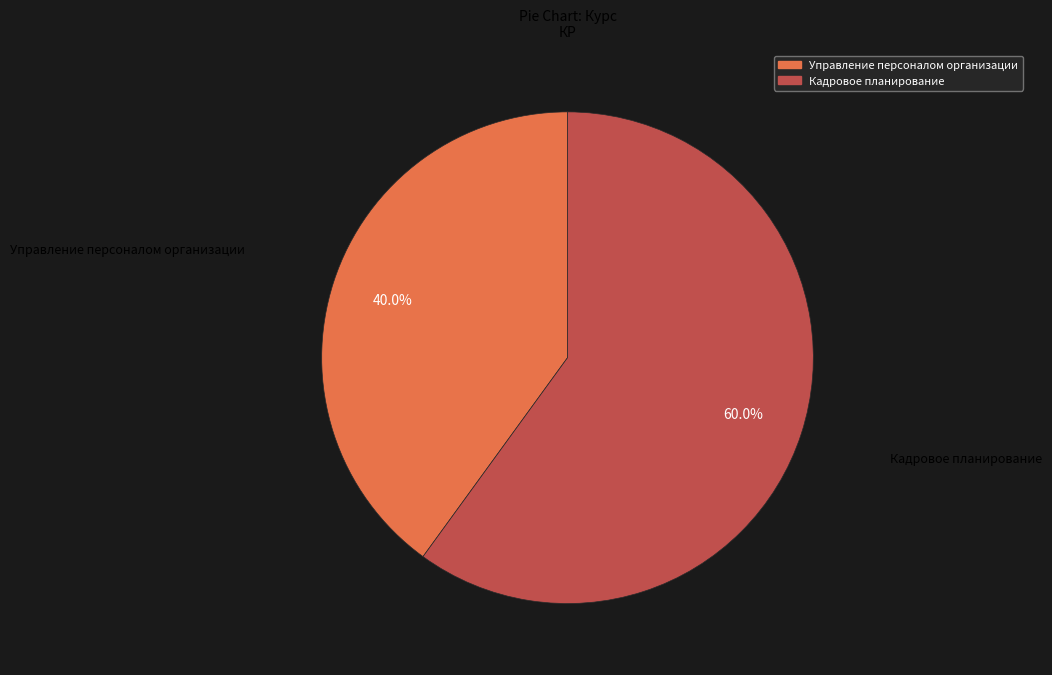

To the nearest percent, what is the difference between the largest and smallest slice percentages?

20%